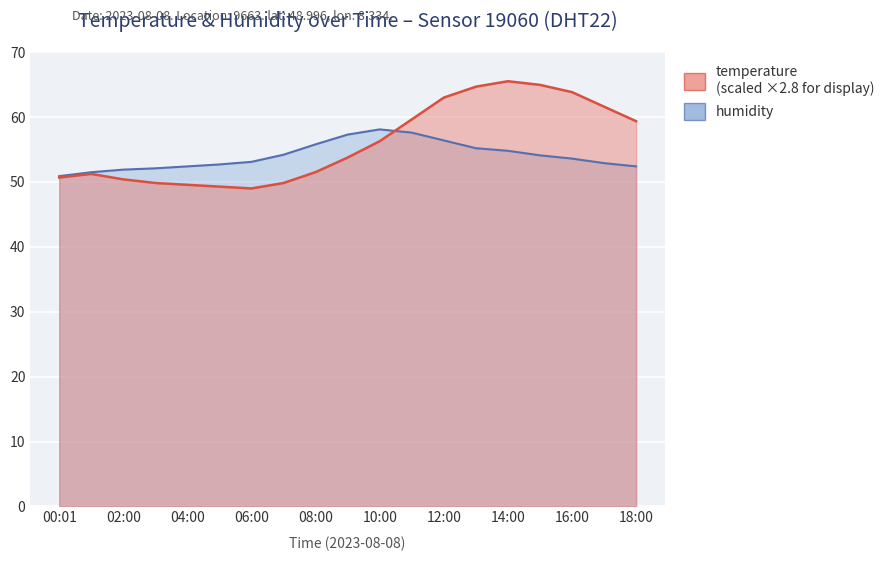

At how many categories does at least one series exceed 58?

9